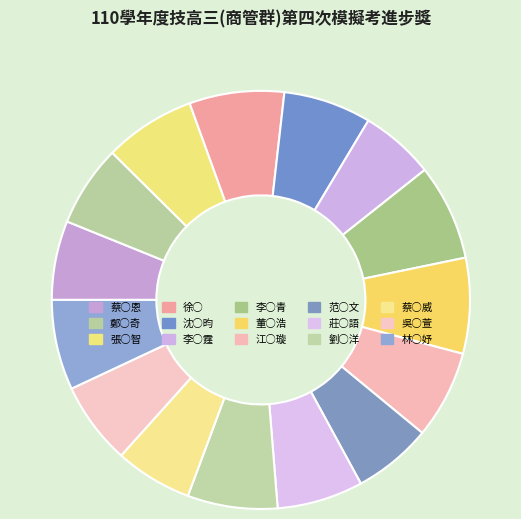

True or false: 李○青 accounts for 7% of the total.

True